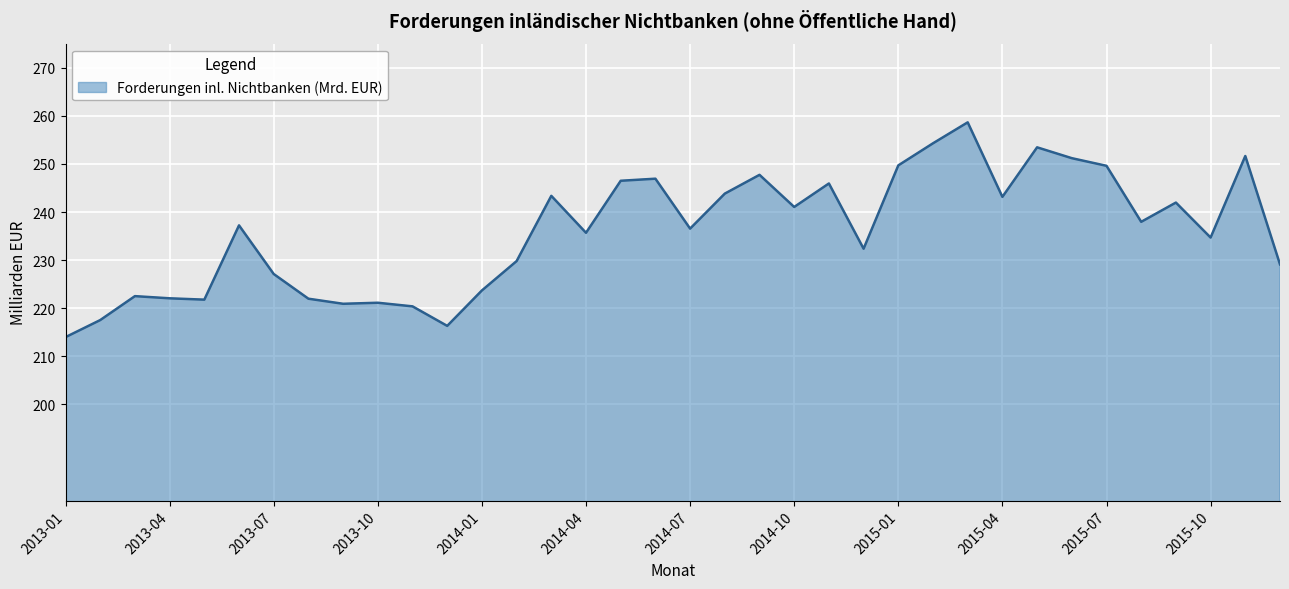

What is the greatest value displayed?

258.6